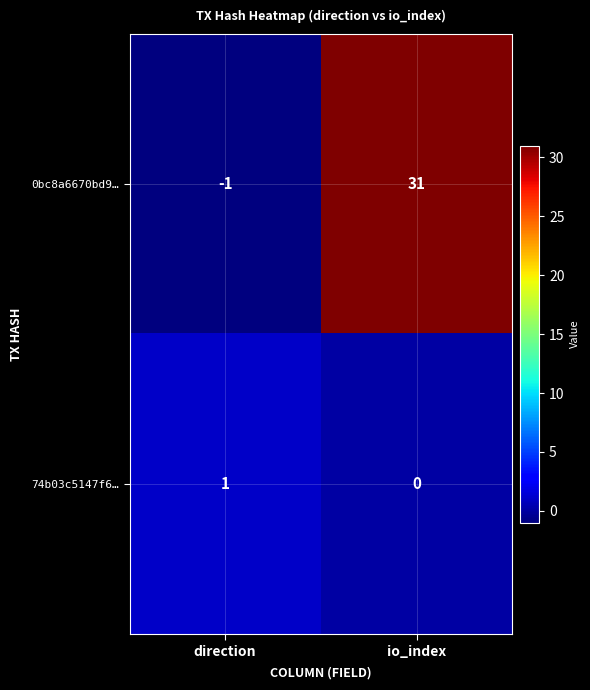

True or false: 0bc8a6670bd9… has a value of -1 at direction.

True